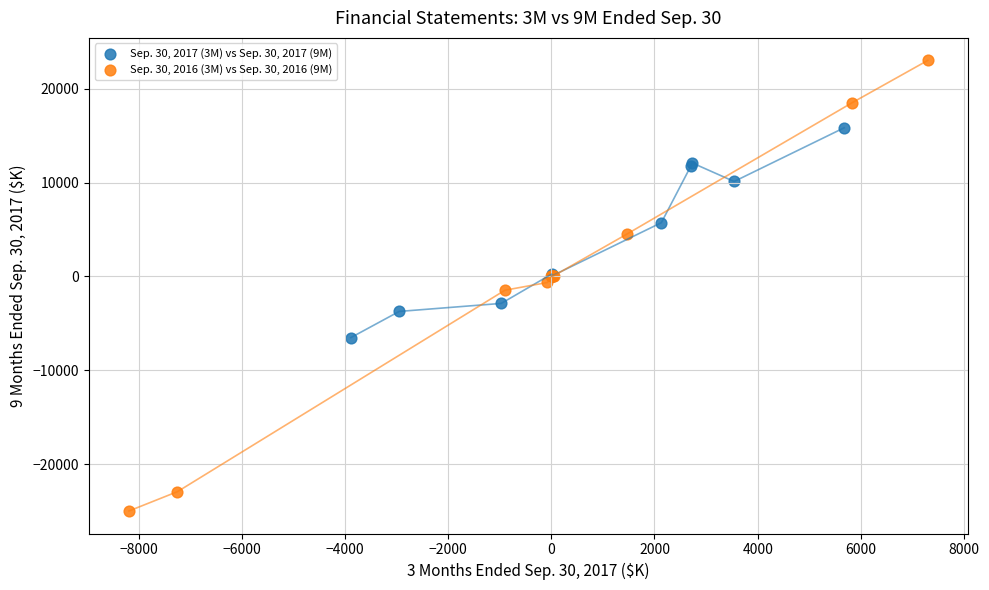

Which series reaches the maximum Y coordinate?

Sep. 30, 2016 (3M) vs Sep. 30, 2016 (9M)